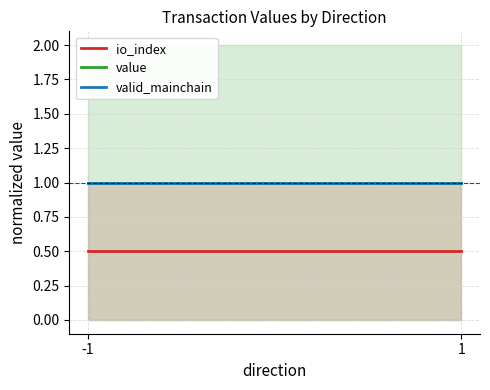

What are all the series names shown in the legend?

io_index, value, valid_mainchain